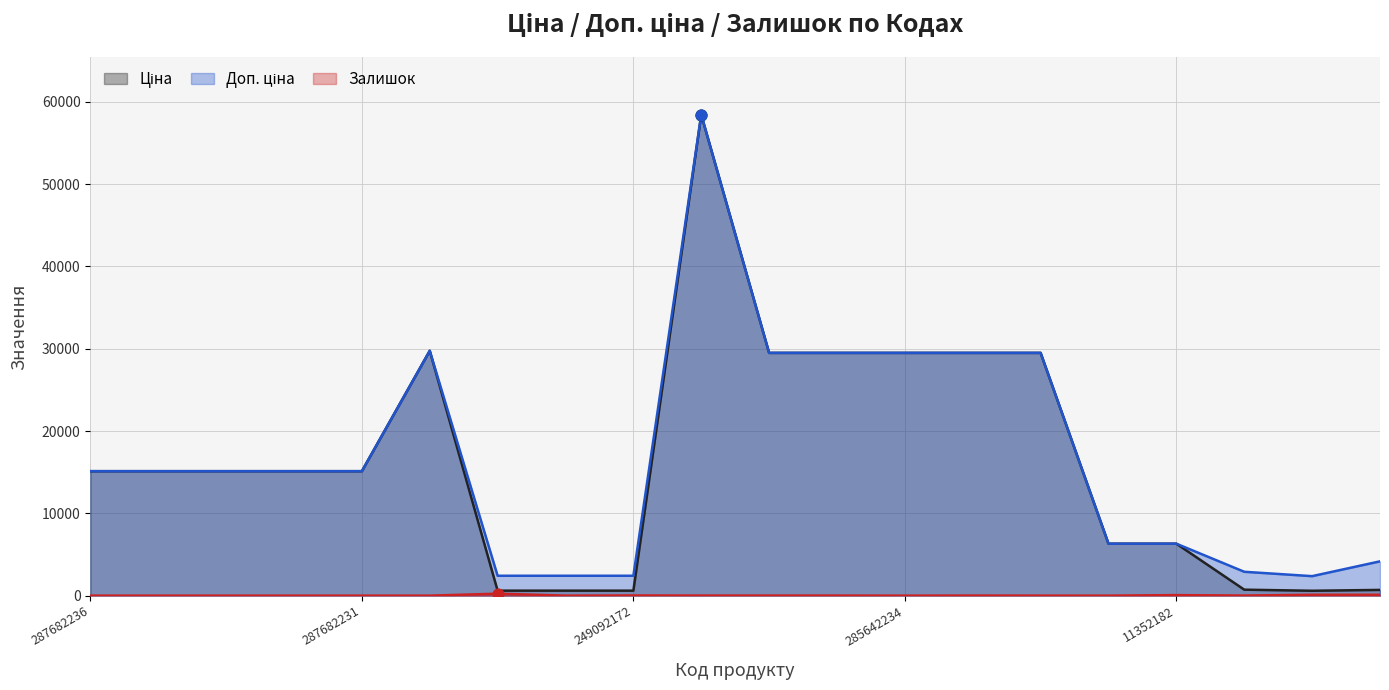

Which series contains the highest Y value?

Ціна